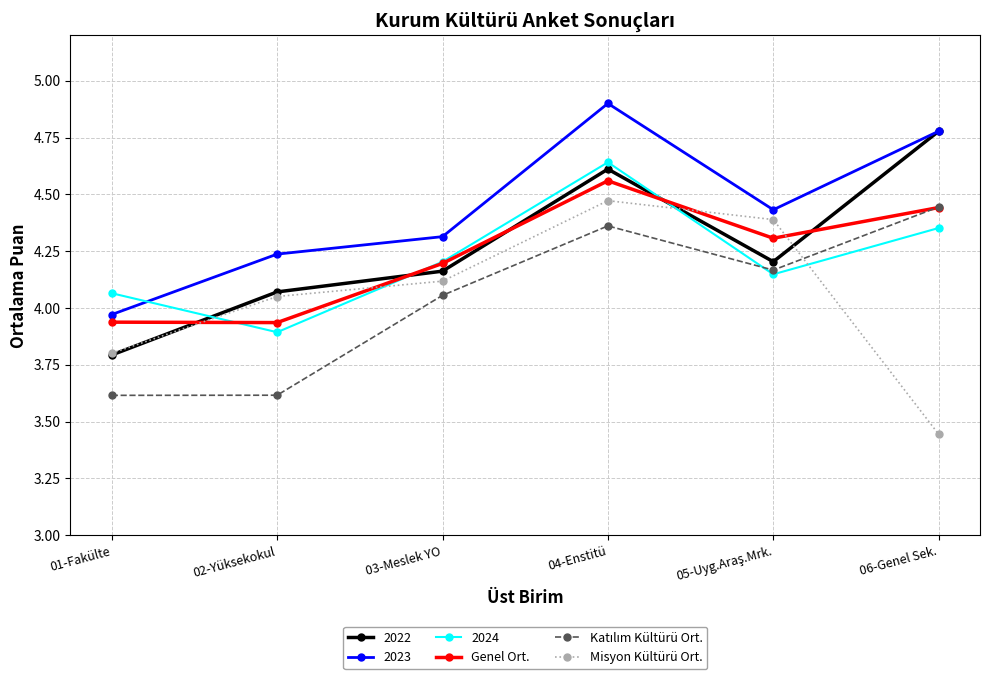

At how many categories does at least one series exceed 3?

6